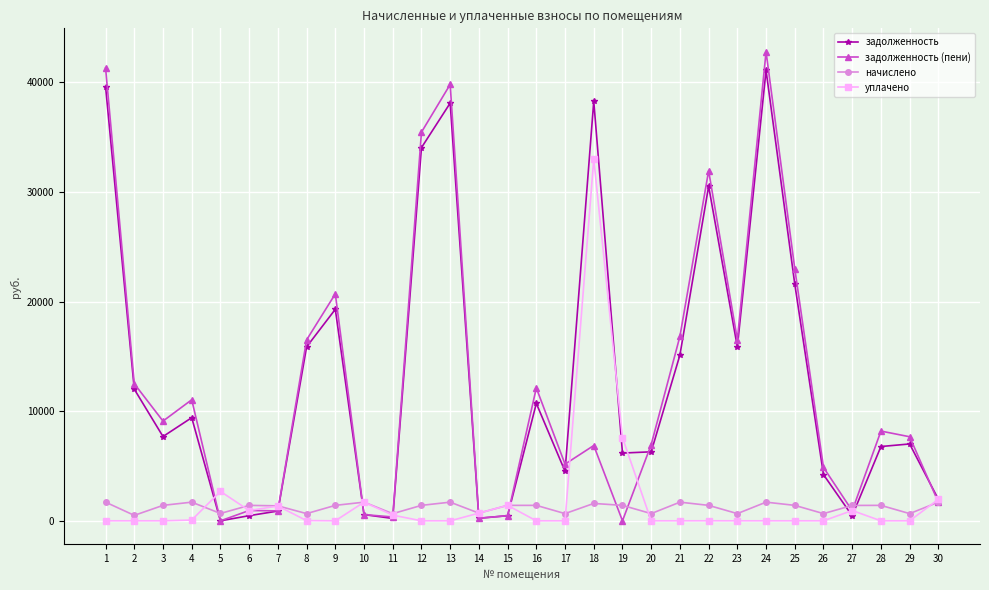

What is the sum of the задолженность values at 4 and 20?

15704.5